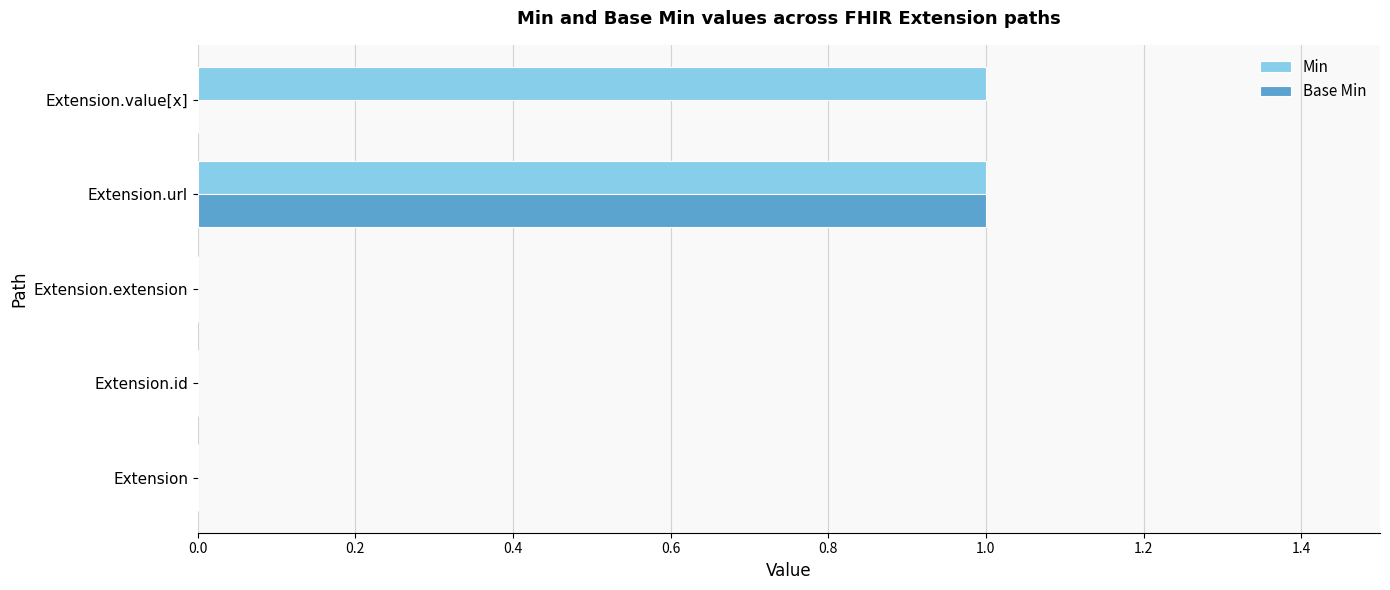

Is it true that Min equals 1 at Extension.url?

True